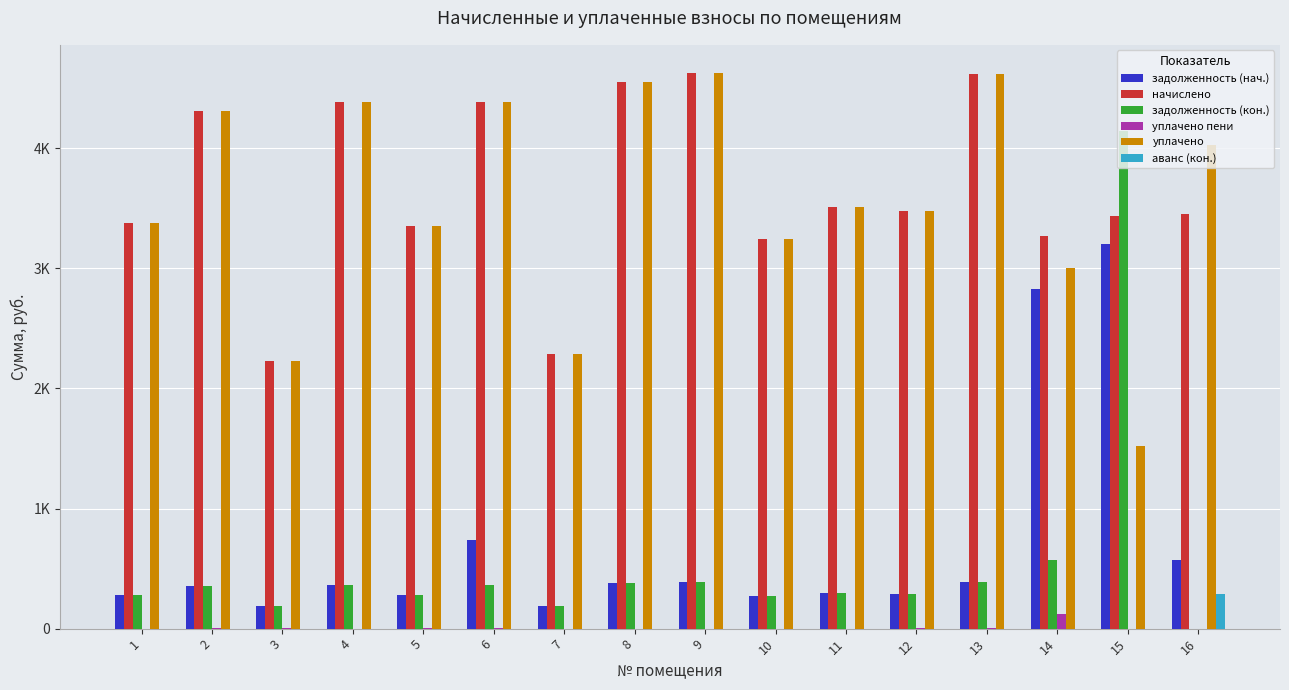

Which series changed the most between 3 and 6?

начислено